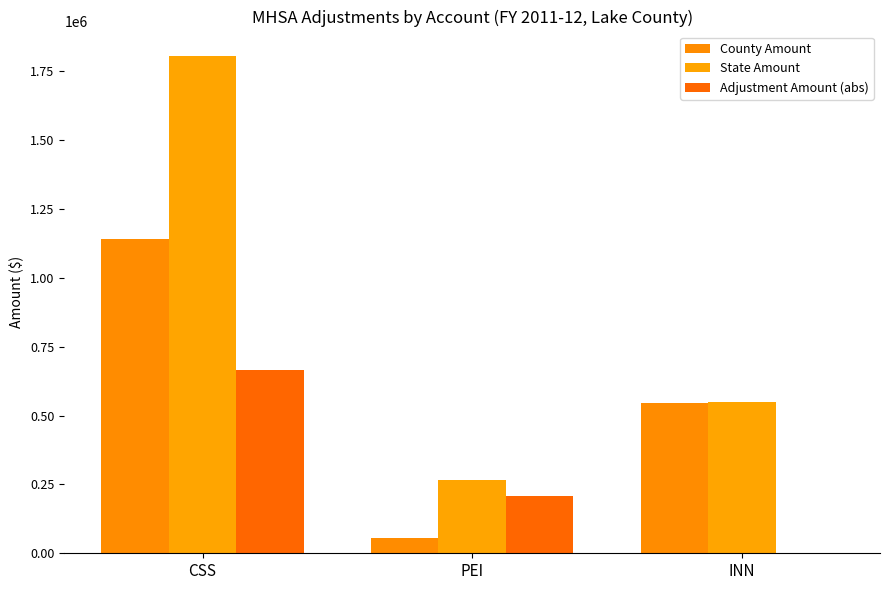

What is the difference between the County Amount values at PEI and INN?

490210.0